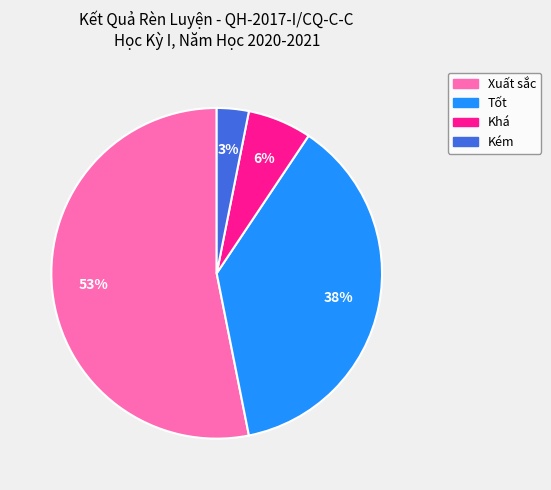

Is the sum of Tốt and Kém greater than half?

No